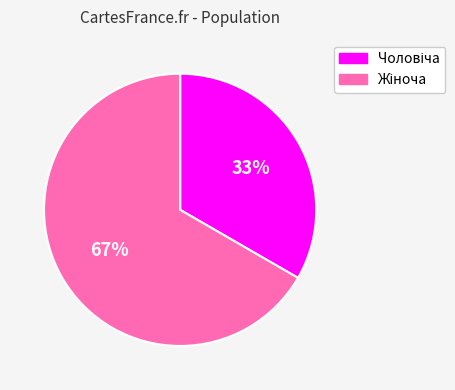

Does any single category account for the majority?

Yes